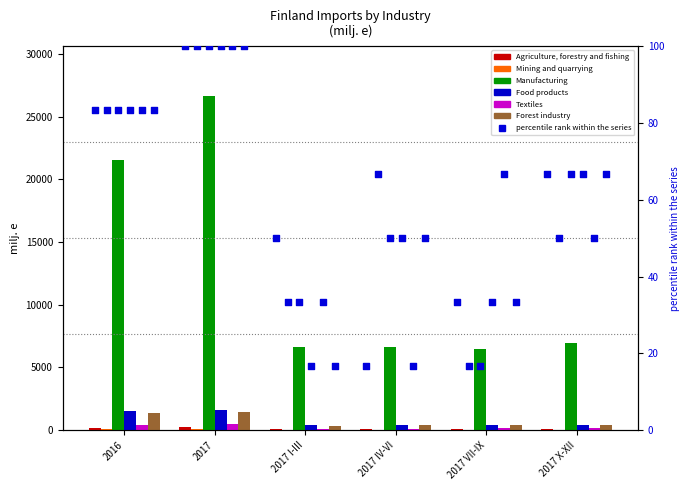

Is the value of Agriculture, forestry and fishing at 2017 IV-VI greater than the value of Mining and quarrying at 2017?

No